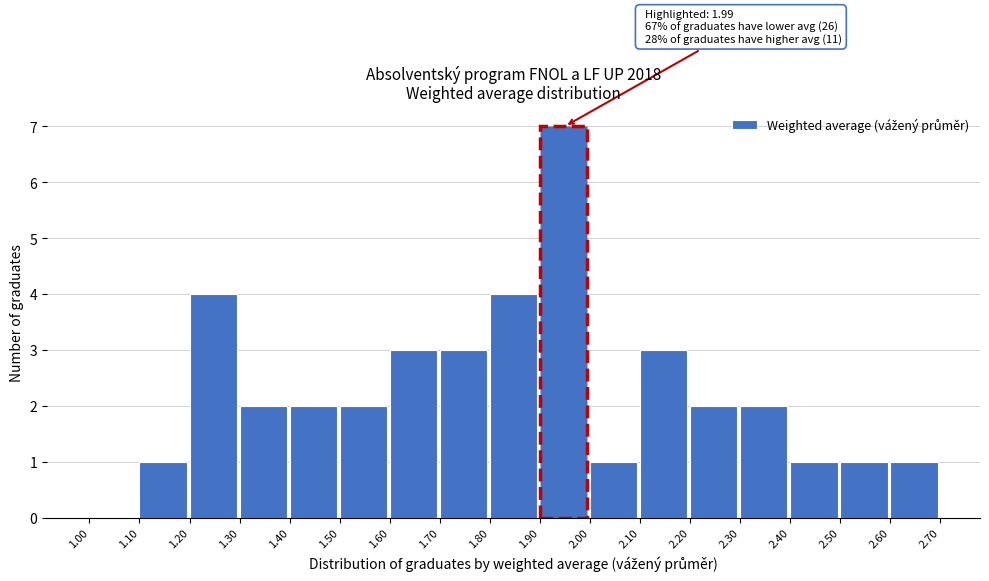

Which range on the x-axis has the tallest bar?

1.90 to 2.00